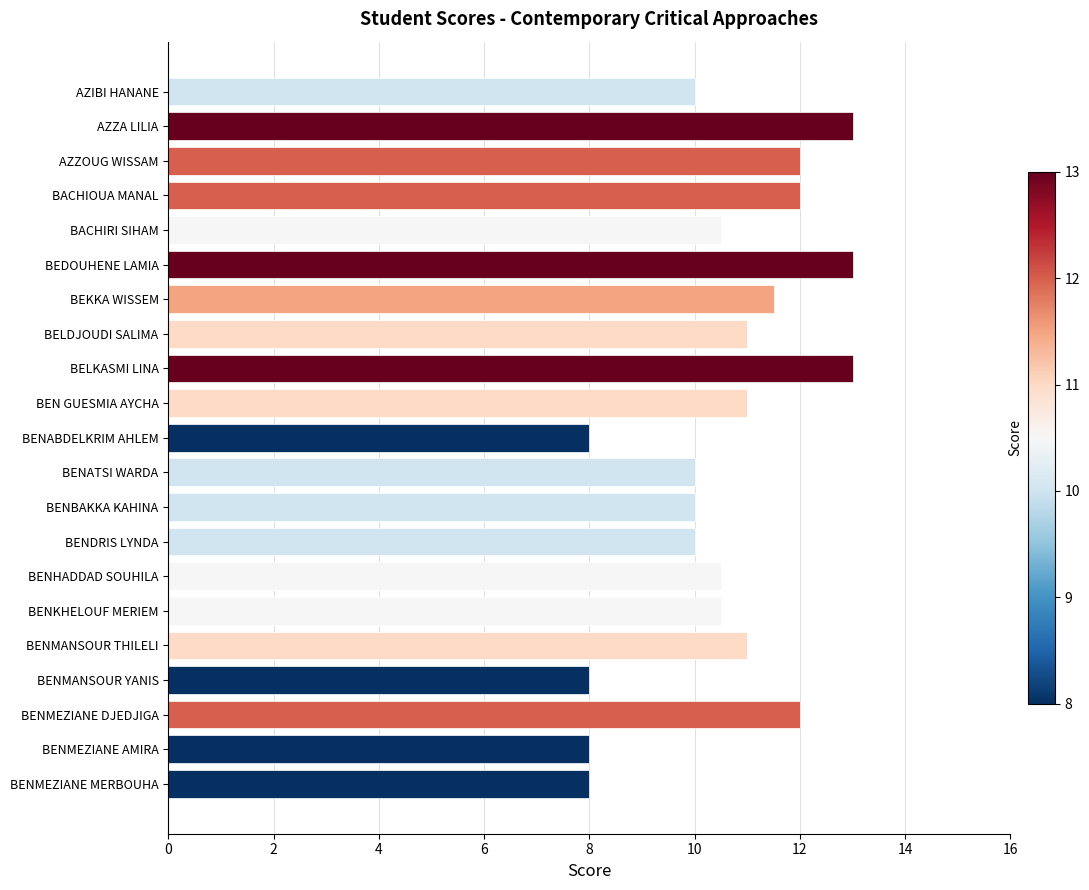

What is the change in value from BEN GUESMIA AYCHA to BENMEZIANE DJEDJIGA?

+1.0